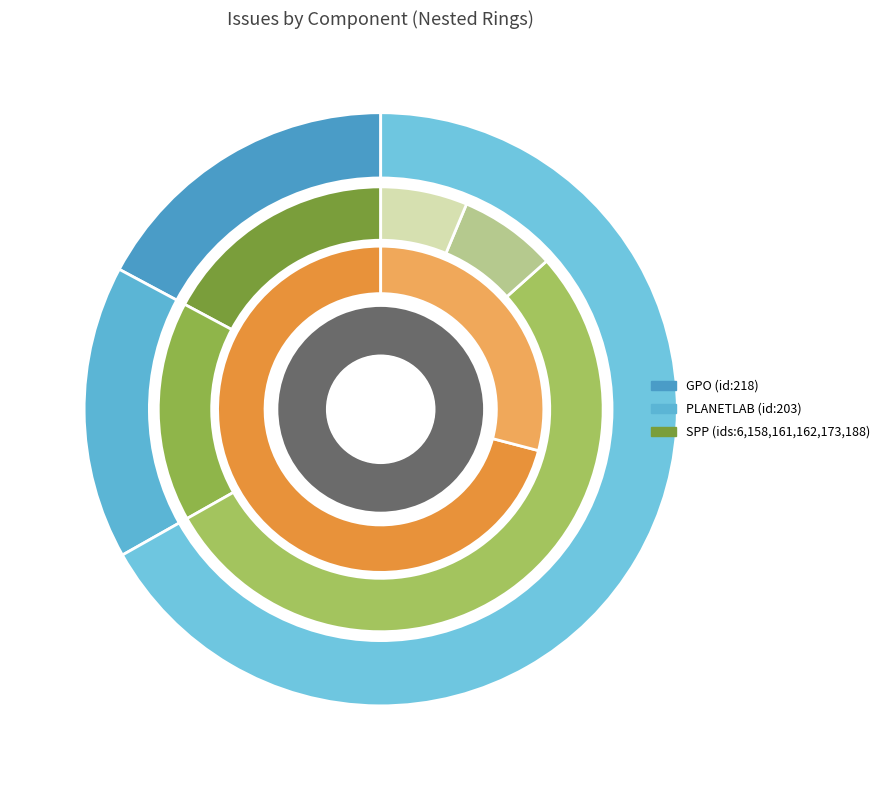

Rank the categories by value from lowest to highest.

SPP, SPP, SPP, SPP, SPP, SPP, PLANETLAB, GPO